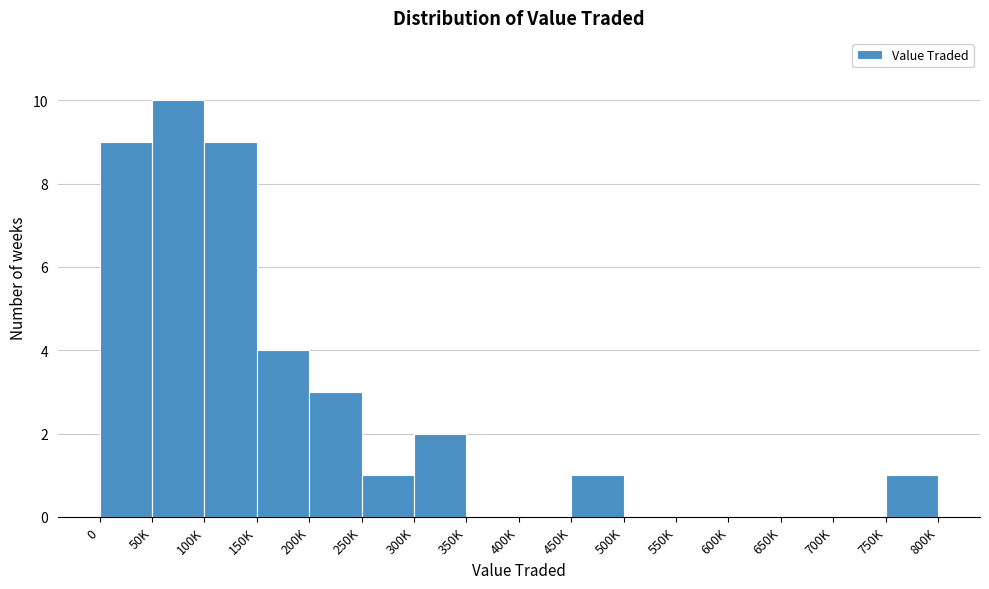

Reading left to right, list all the values displayed in this chart.

0=9	50K=10	100K=9	150K=4	200K=3	250K=1	300K=2	350K=0	400K=0	450K=1	500K=0	550K=0	600K=0	650K=0	700K=0	750K=1